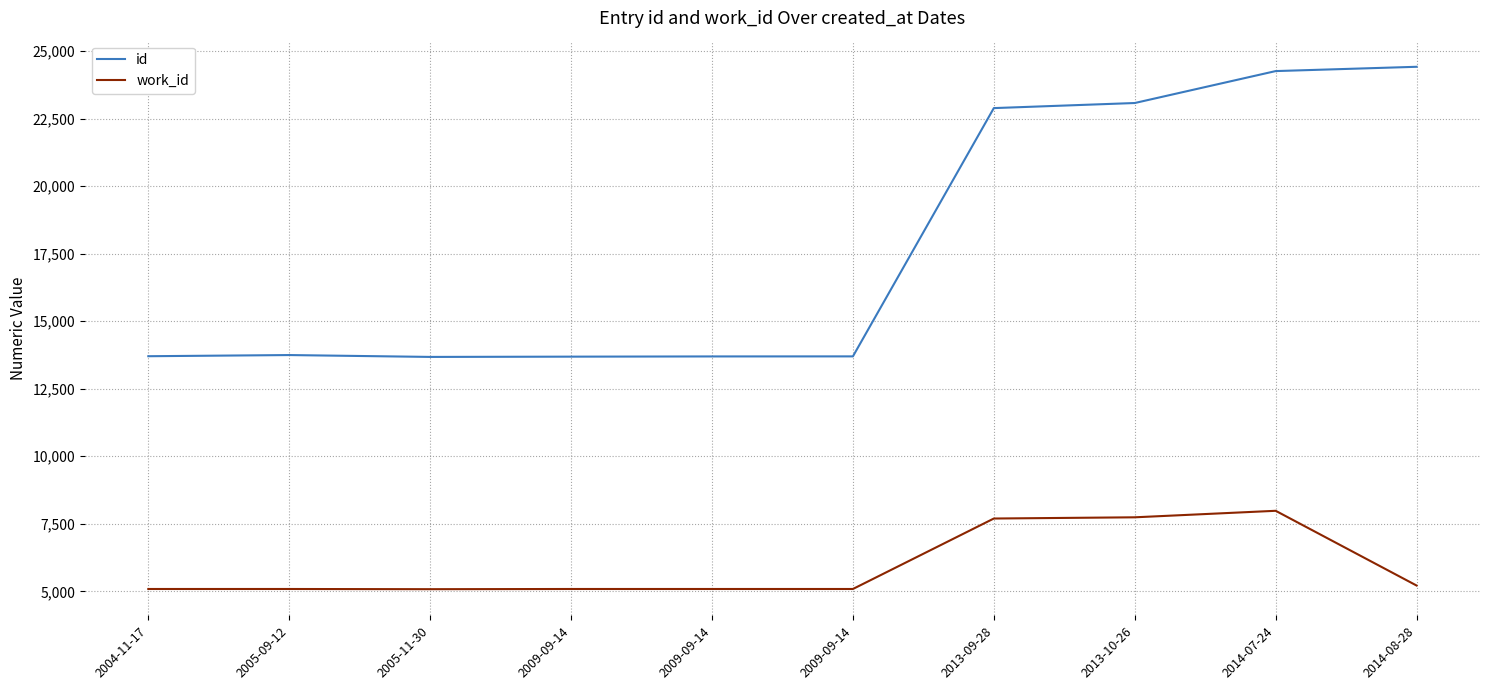

Is this an area chart (filled region under the line)?

No